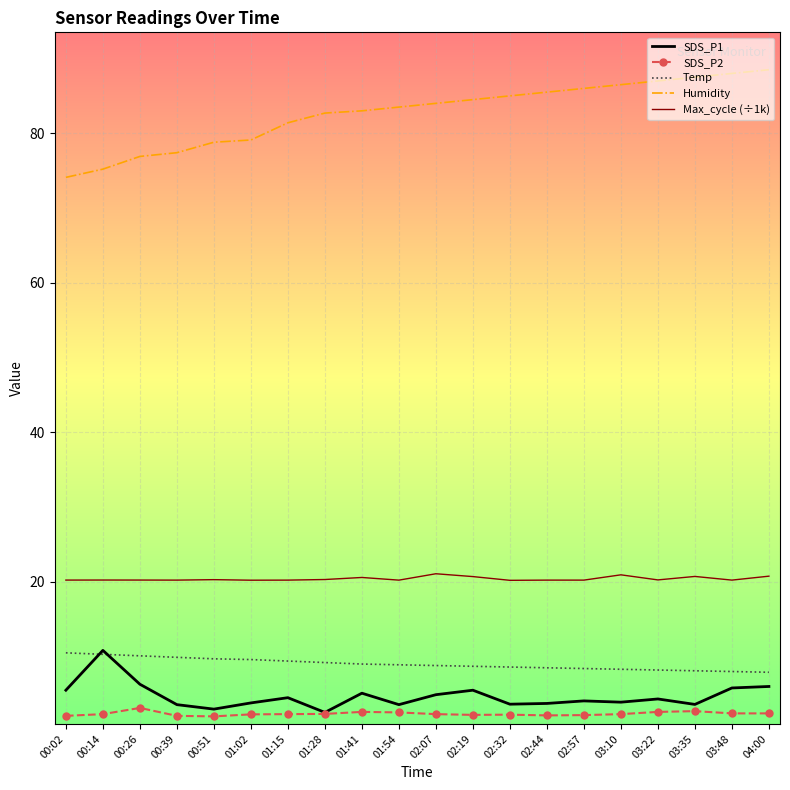

What is the total value across all series at 02:19?

121.6